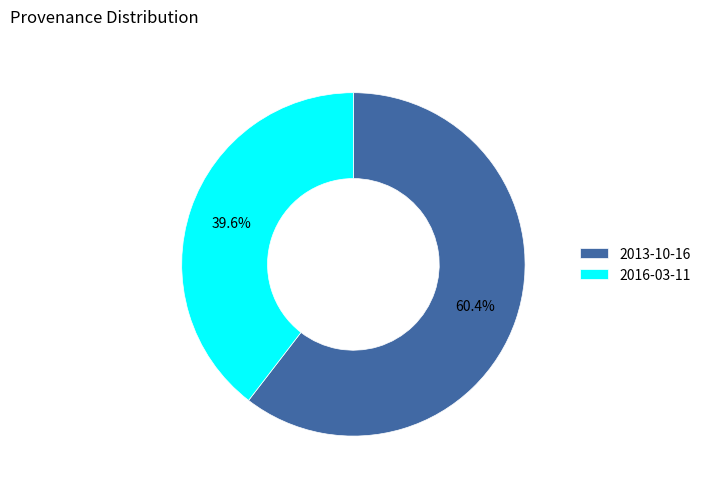

To the nearest percent, what is the average slice percentage?

50%